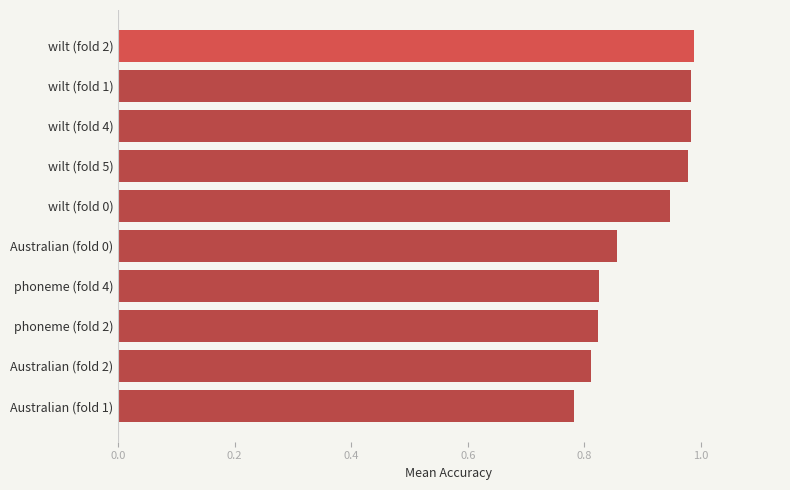

Between wilt (fold 0) and Australian (fold 2), which is larger?

wilt (fold 0)